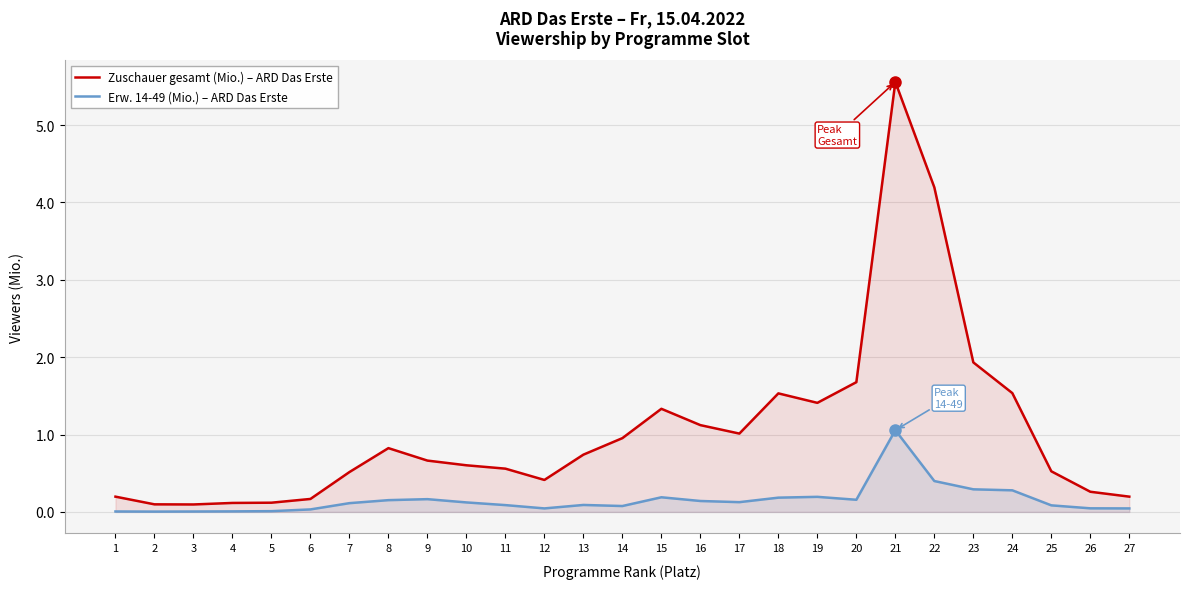

The Zuschauer gesamt (Mio.) – ARD Das Erste series shows 0.2 at 5. True or false?

False